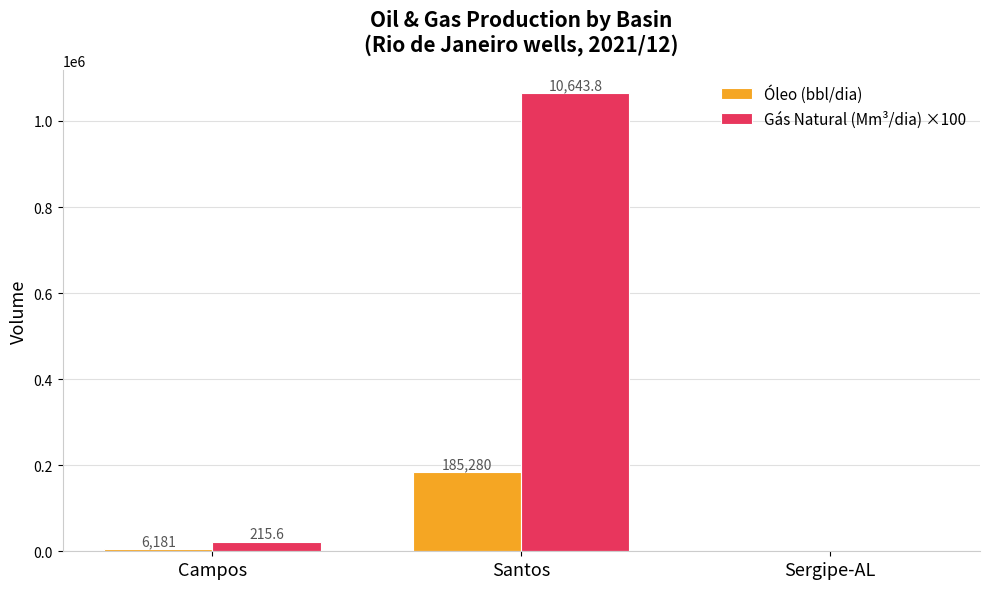

The value of Gás Natural (Mm³/dia) ×100 at Santos is 1064382.0. True or false?

True